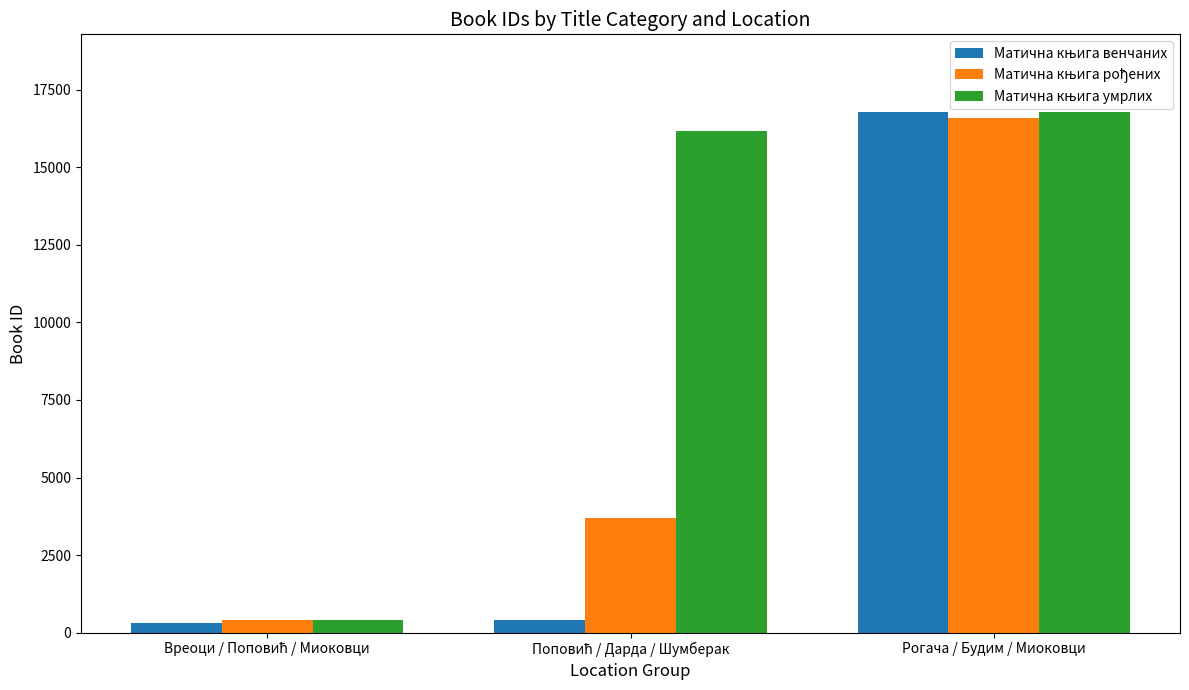

What is the greatest value displayed?

16778